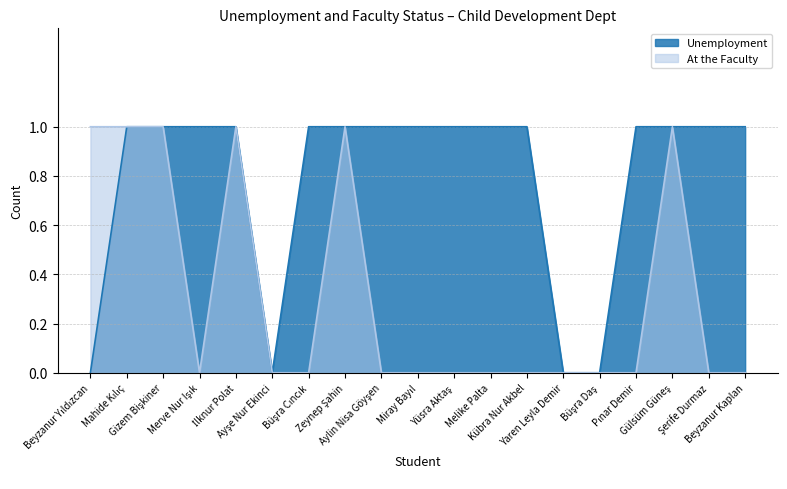

Does the chart have visible grid lines?

Yes